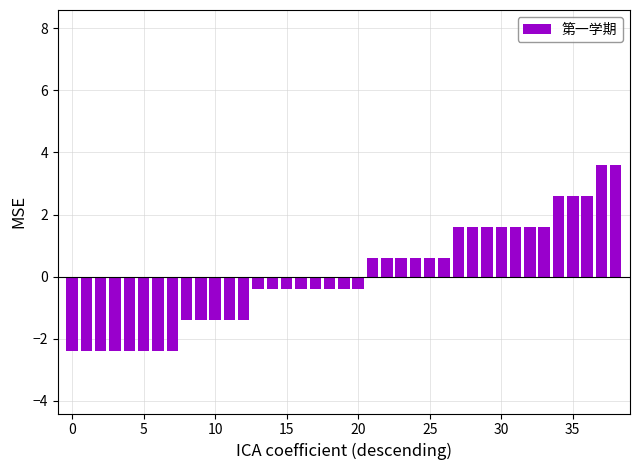

What is the value of the 27th bar from the left?

0.6